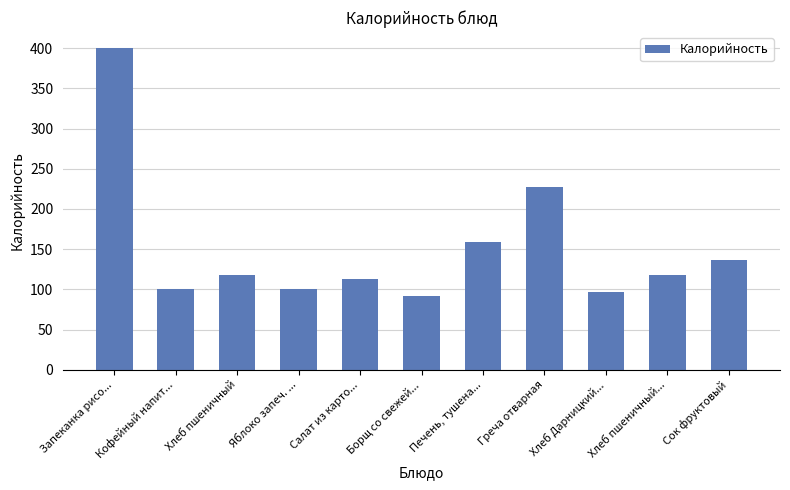

How many data points are less than 117?

5